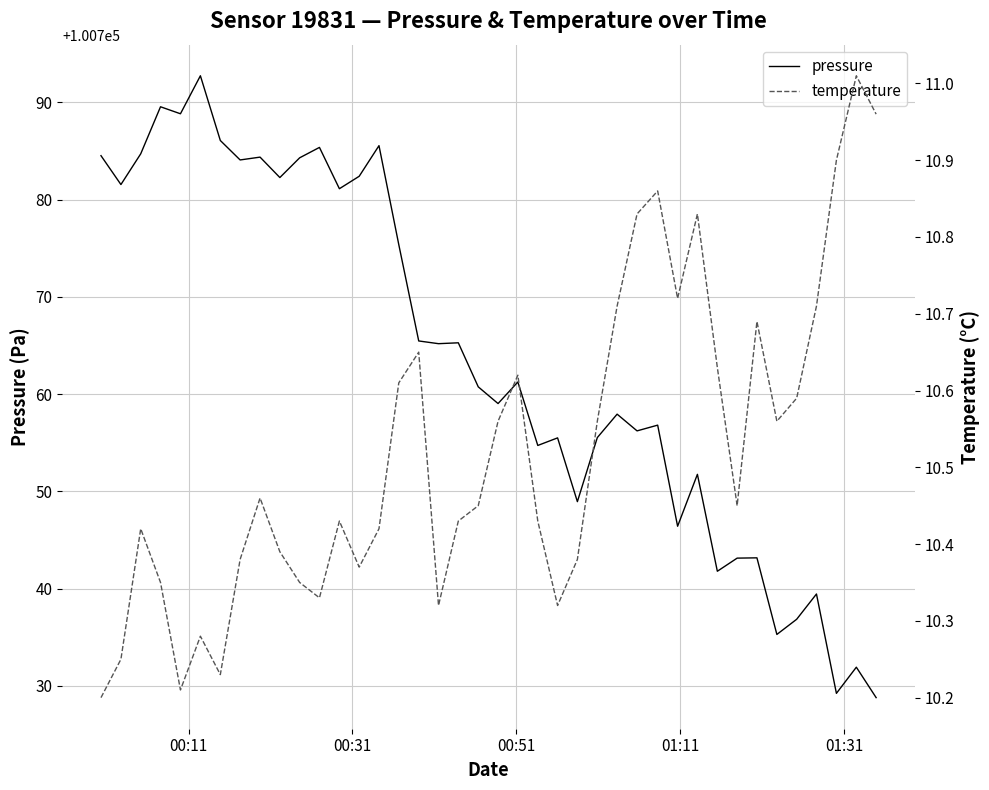

True or false: temperature has a value of 6.0 at 01:11.

False